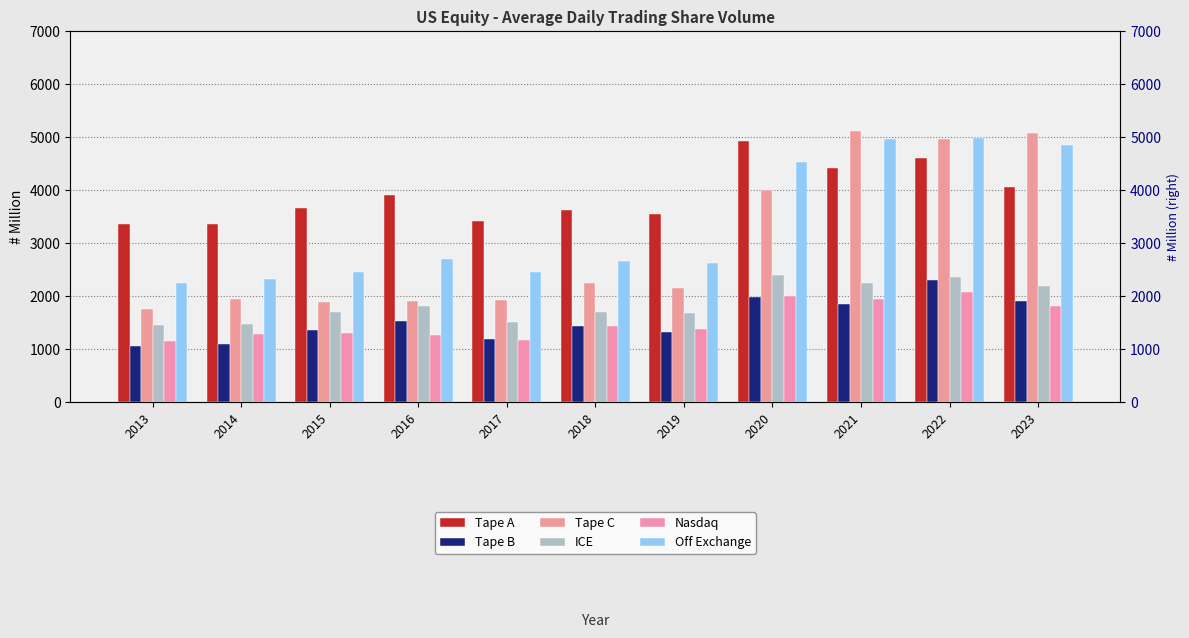

Between 2017 and 2014, which is larger?

2017